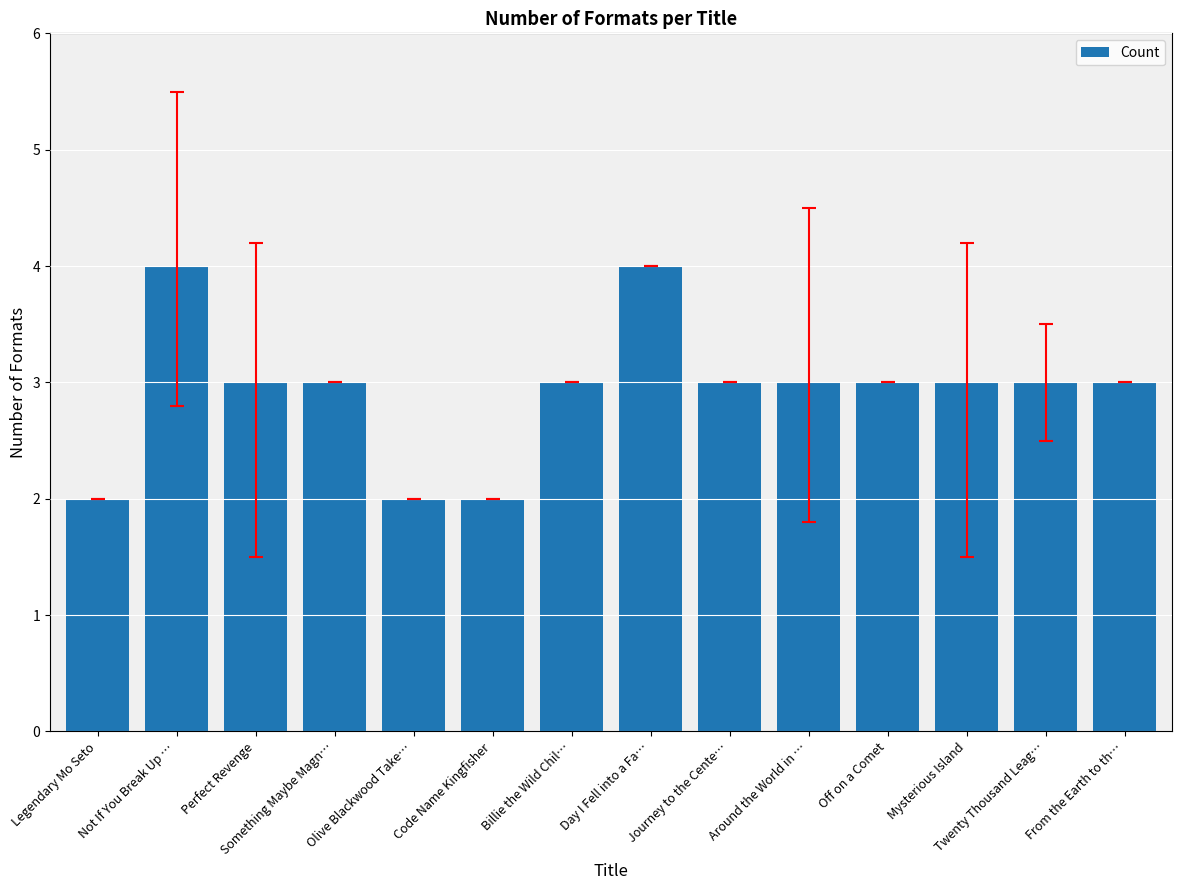

Count the number of categories in the chart.

14